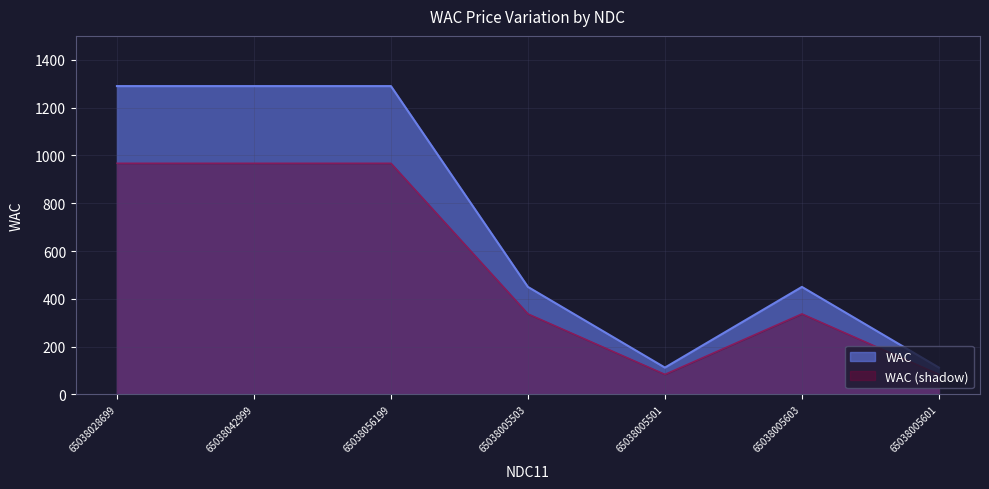

Read the value at 65038042999.

1290.0